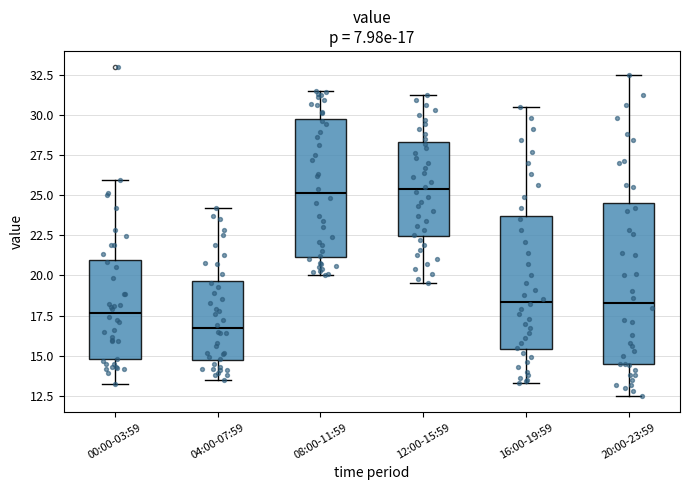

Comparing the boxes themselves (not the whiskers), which one is the tallest?

20:00-23:59